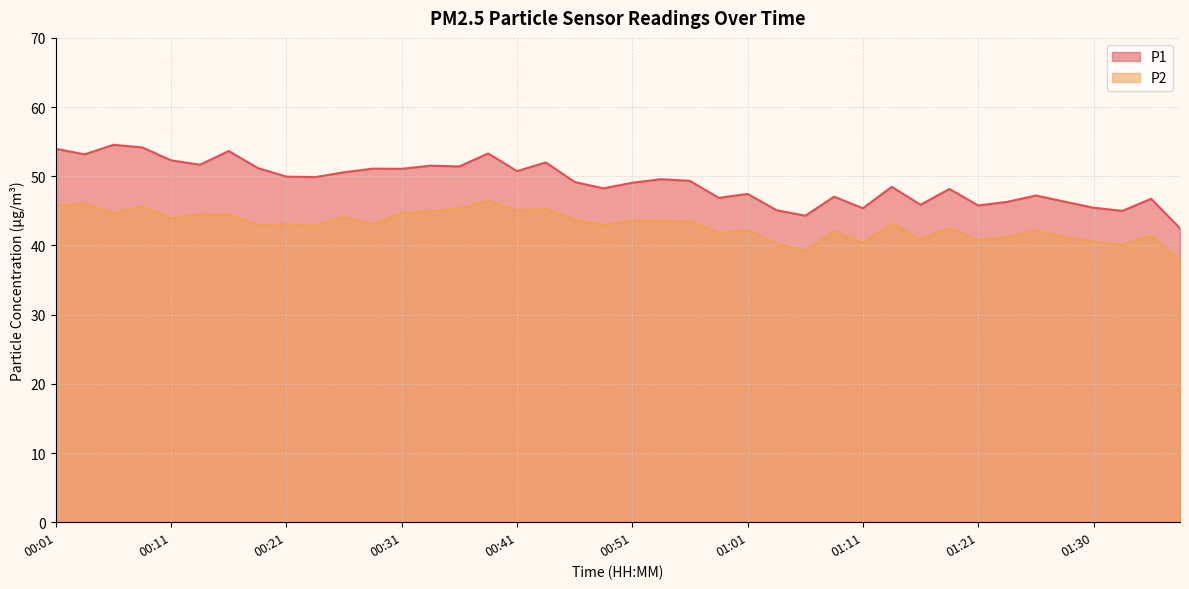

List the series in order of their peak value, highest first.

P1, P2